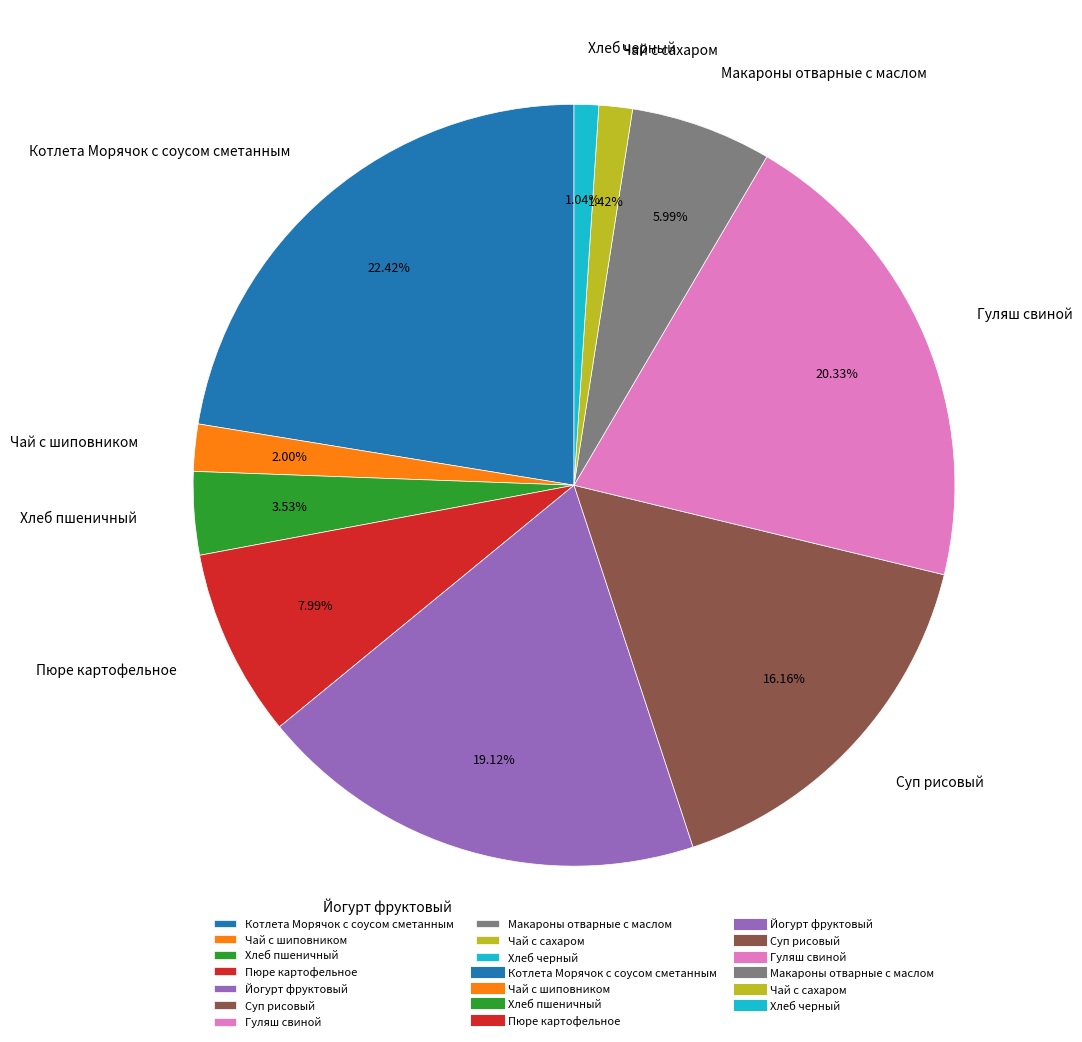

Is there a majority slice in this chart?

No